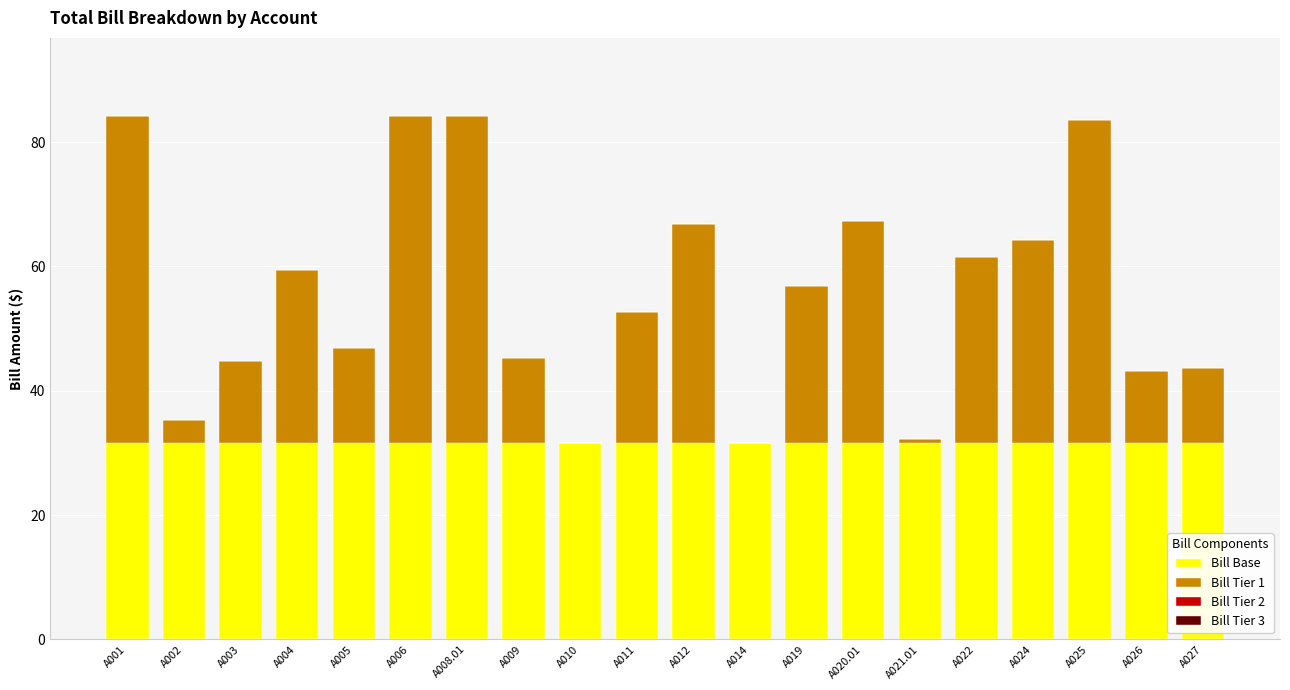

What is the sum of all Bill Base values?

633.2